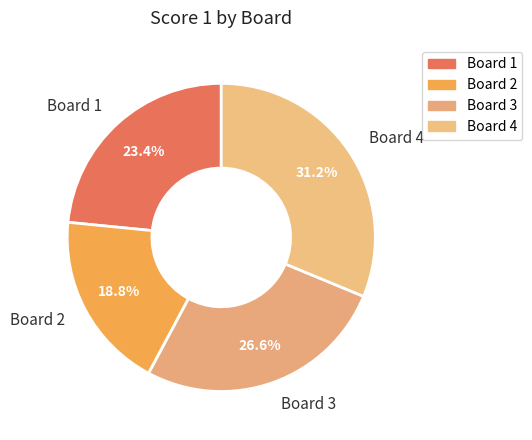

To the nearest percent, what is the combined percentage of Board 1 and Board 2?

42%